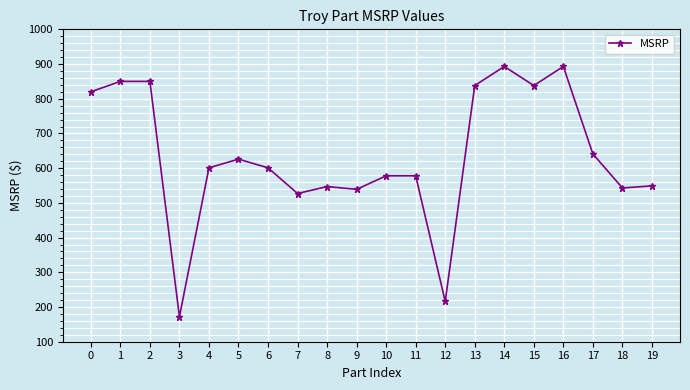

Count the number of categories in the chart.

20